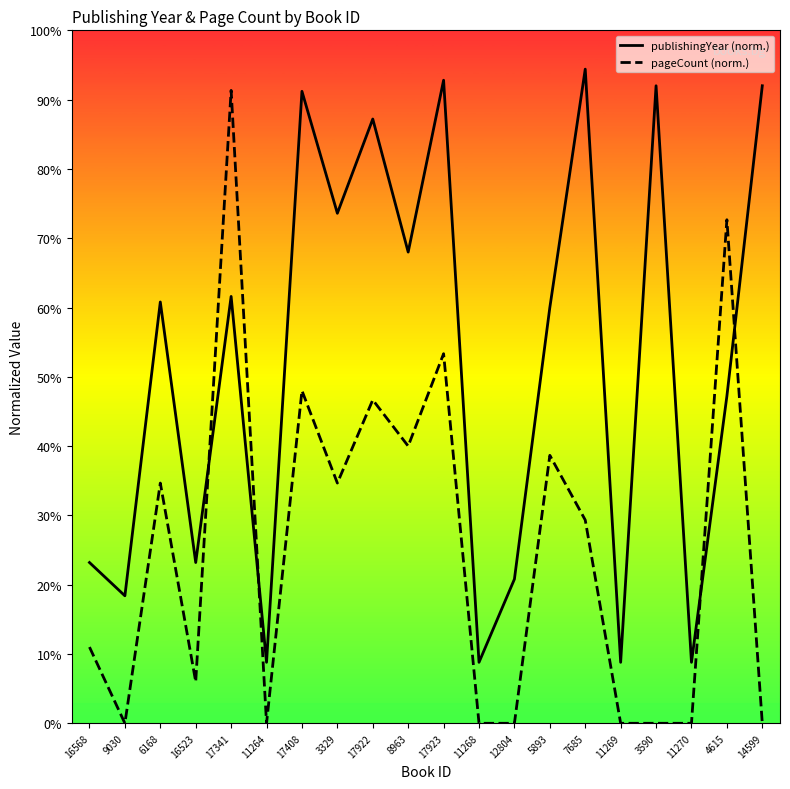

Reading left to right, extract all data points from this chart.

publishingYear (line): 16568=23.2	9030=18.4	6168=60.8	16523=23.2	17341=61.6	11264=8.8	17408=91.2	3329=73.6	17922=87.2	8963=68.0	17923=92.8	11268=8.8	12804=20.8	5893=60.0	7685=94.4	11269=8.8	3590=92.0	11270=8.8	4615=47.2	14599=92.0
pageCount (line): 16568=11.0	9030=0.0	6168=34.7	16523=6.0	17341=91.3	11264=0.0	17408=48.0	3329=34.7	17922=46.7	8963=40.0	17923=53.3	11268=0.0	12804=0.0	5893=38.7	7685=29.3	11269=0.0	3590=0.0	11270=0.0	4615=72.7	14599=0.0